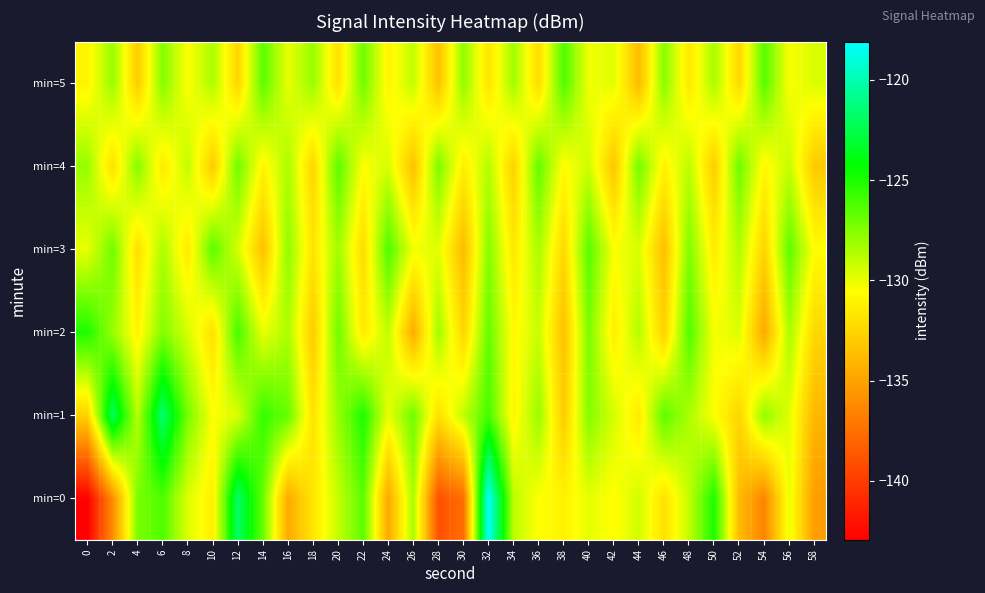

What is the total value across all series at 16?

-776.2